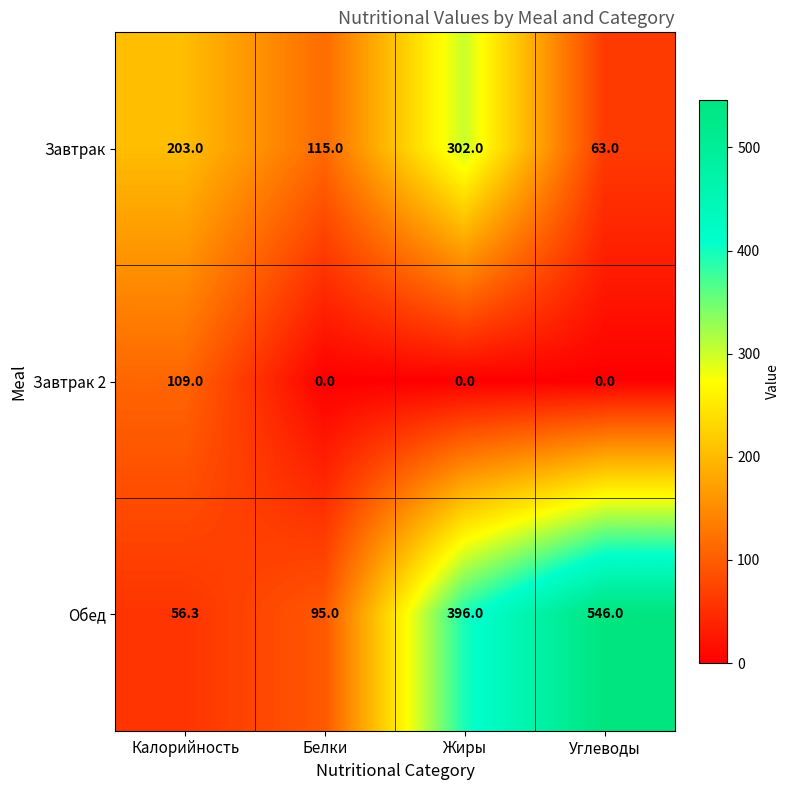

The value of Обед at Жиры is 396.0. True or false?

True